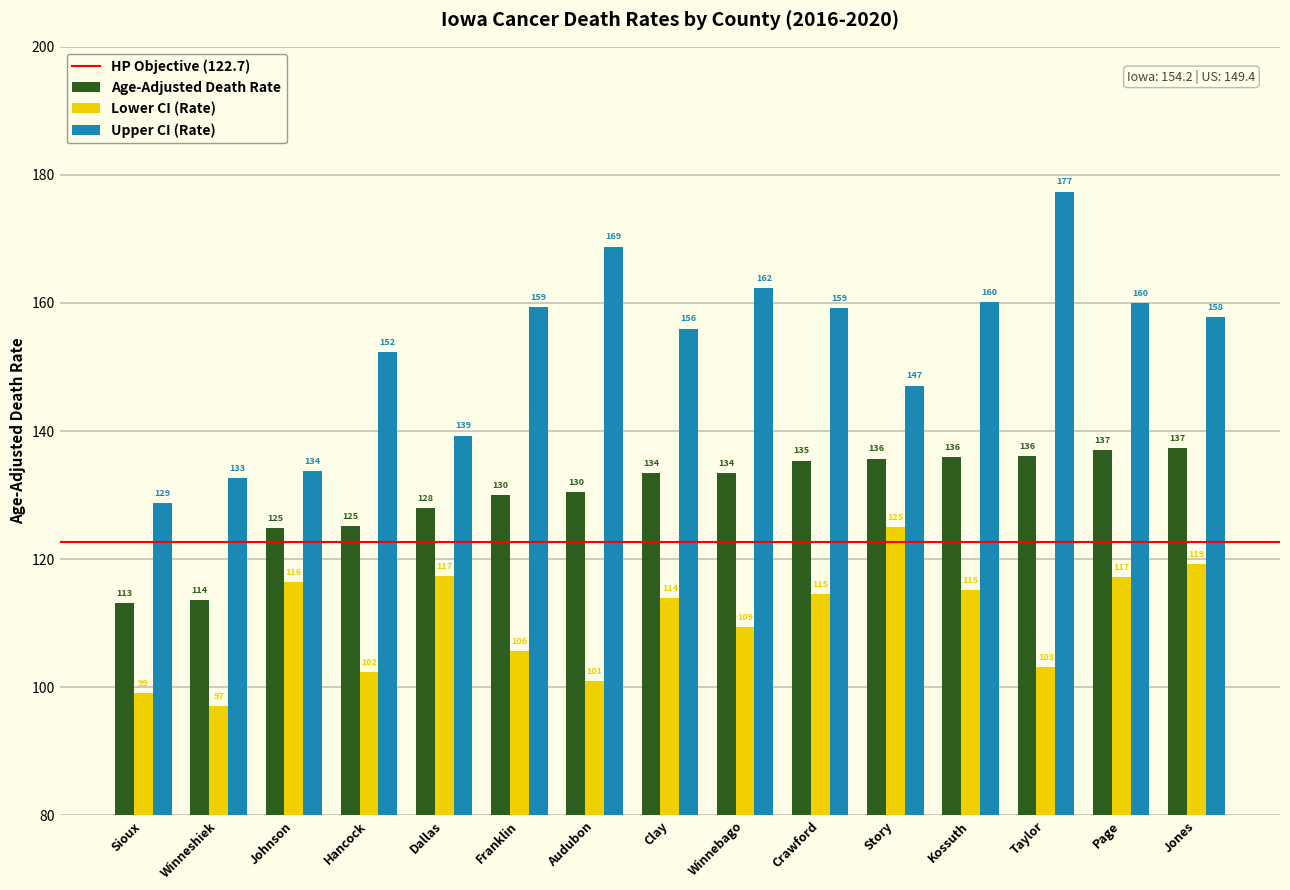

What is the difference between the second highest and minimum values in the Upper CI (Rate) series?

40.0